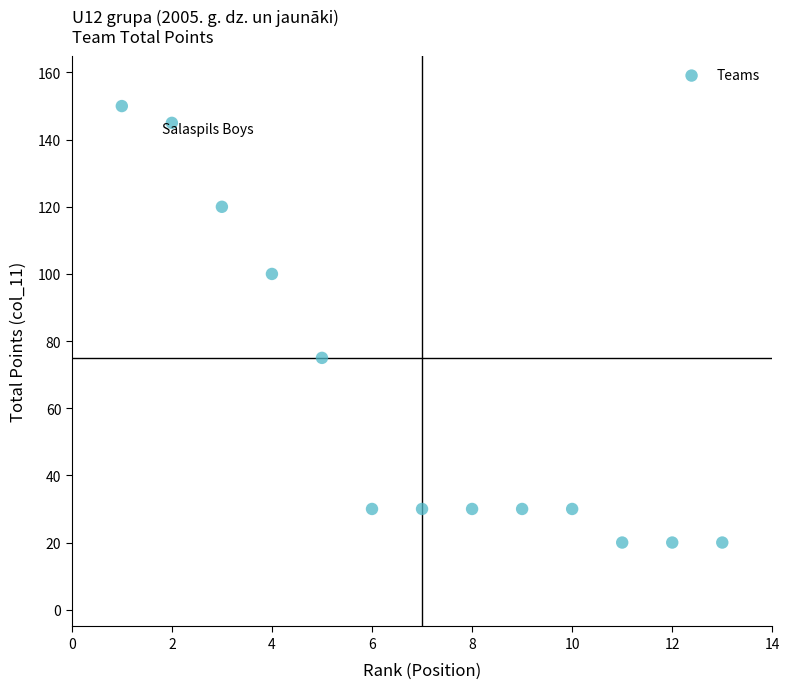

What Y value in the scatter plot is closest to 85?

75